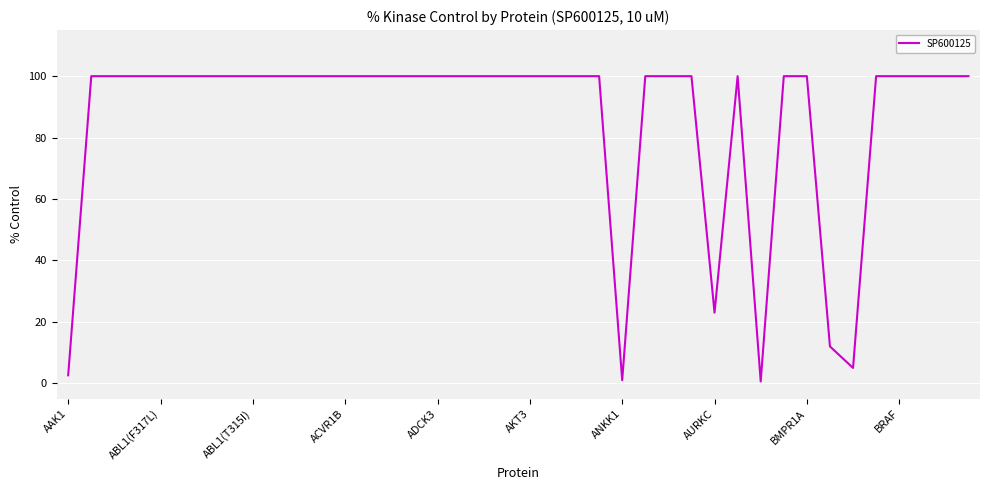

How many points are higher than both their immediate neighbors (excluding endpoints)?

1